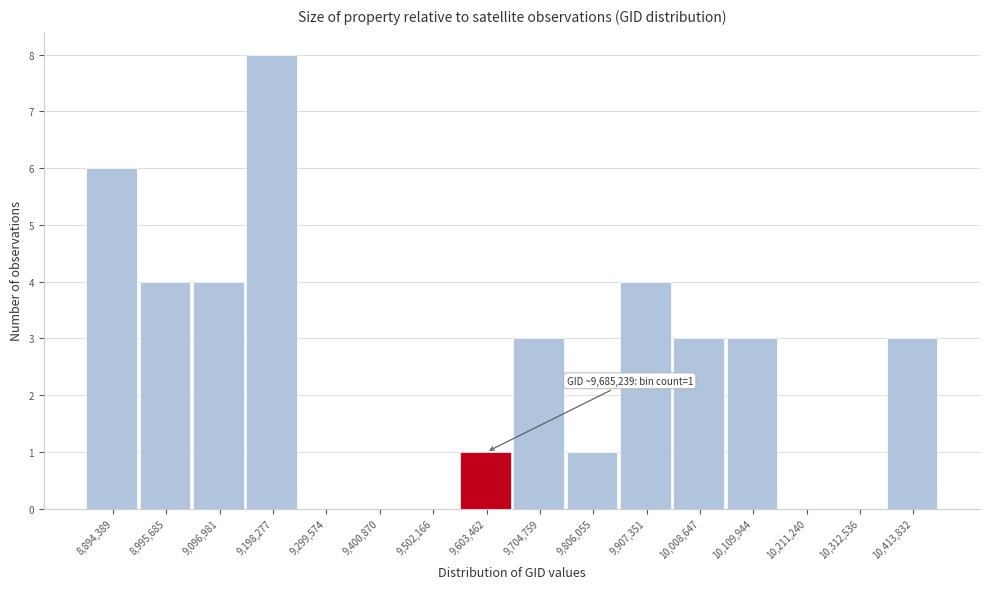

Reading right to left, what are all the values shown in this chart?

10,413,832=3	10,312,536=0	10,211,240=0	10,109,944=3	10,008,647=3	9,907,351=4	9,806,055=1	9,704,759=3	9,603,462=1	9,502,166=0	9,400,870=0	9,299,574=0	9,198,277=8	9,096,981=4	8,995,685=4	8,894,389=6